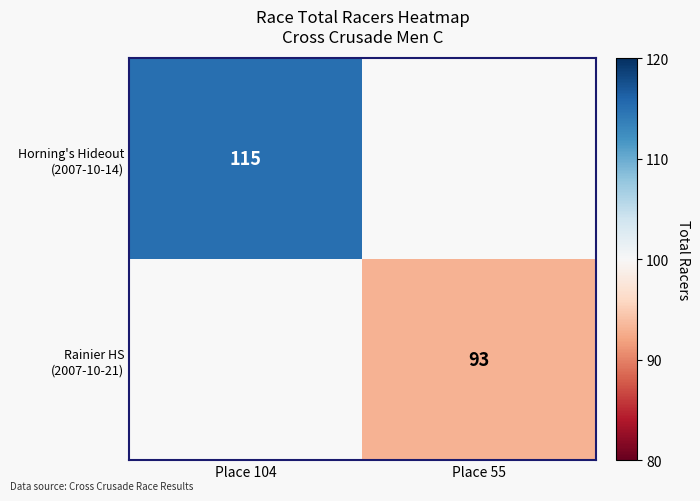

Which category has the highest value in the Horning's Hideout (2007-10-14) series?

Place 104